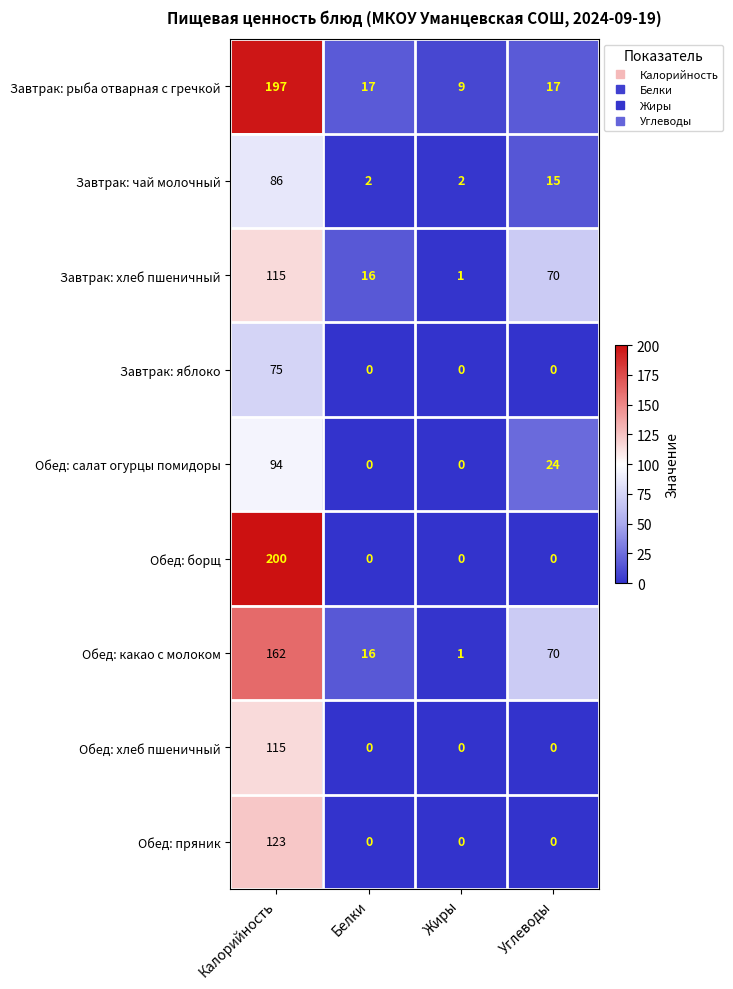

What is the difference between the maximum and minimum values in the Завтрак: чай молочный series?

84